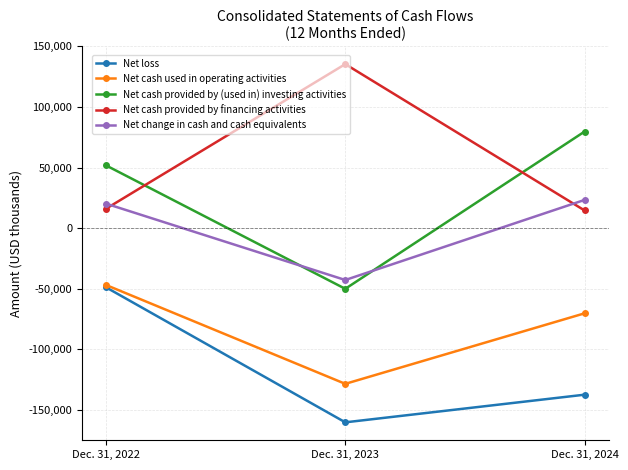

What is the minimum value shown in the chart?

-160276